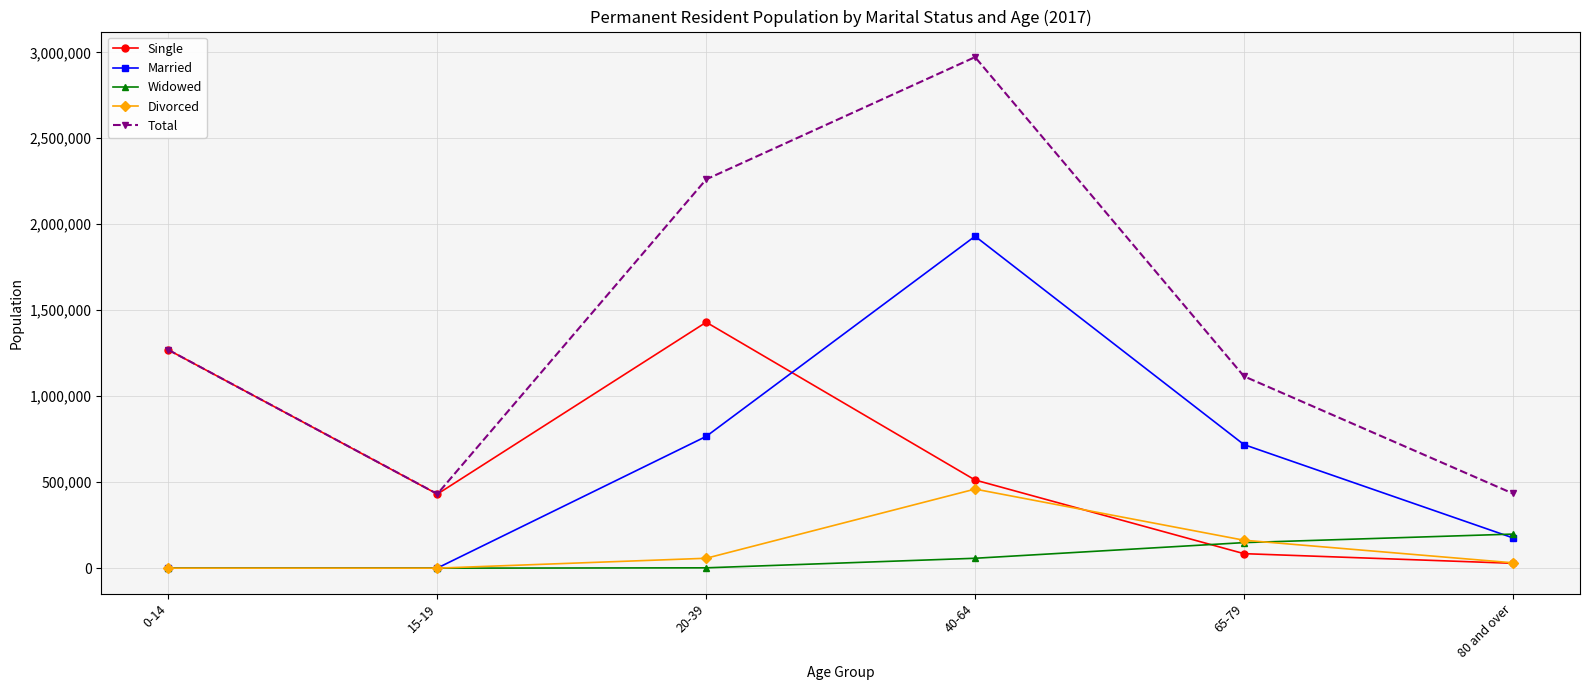

What is the difference between the highest and lowest values at 80 and over?

406016